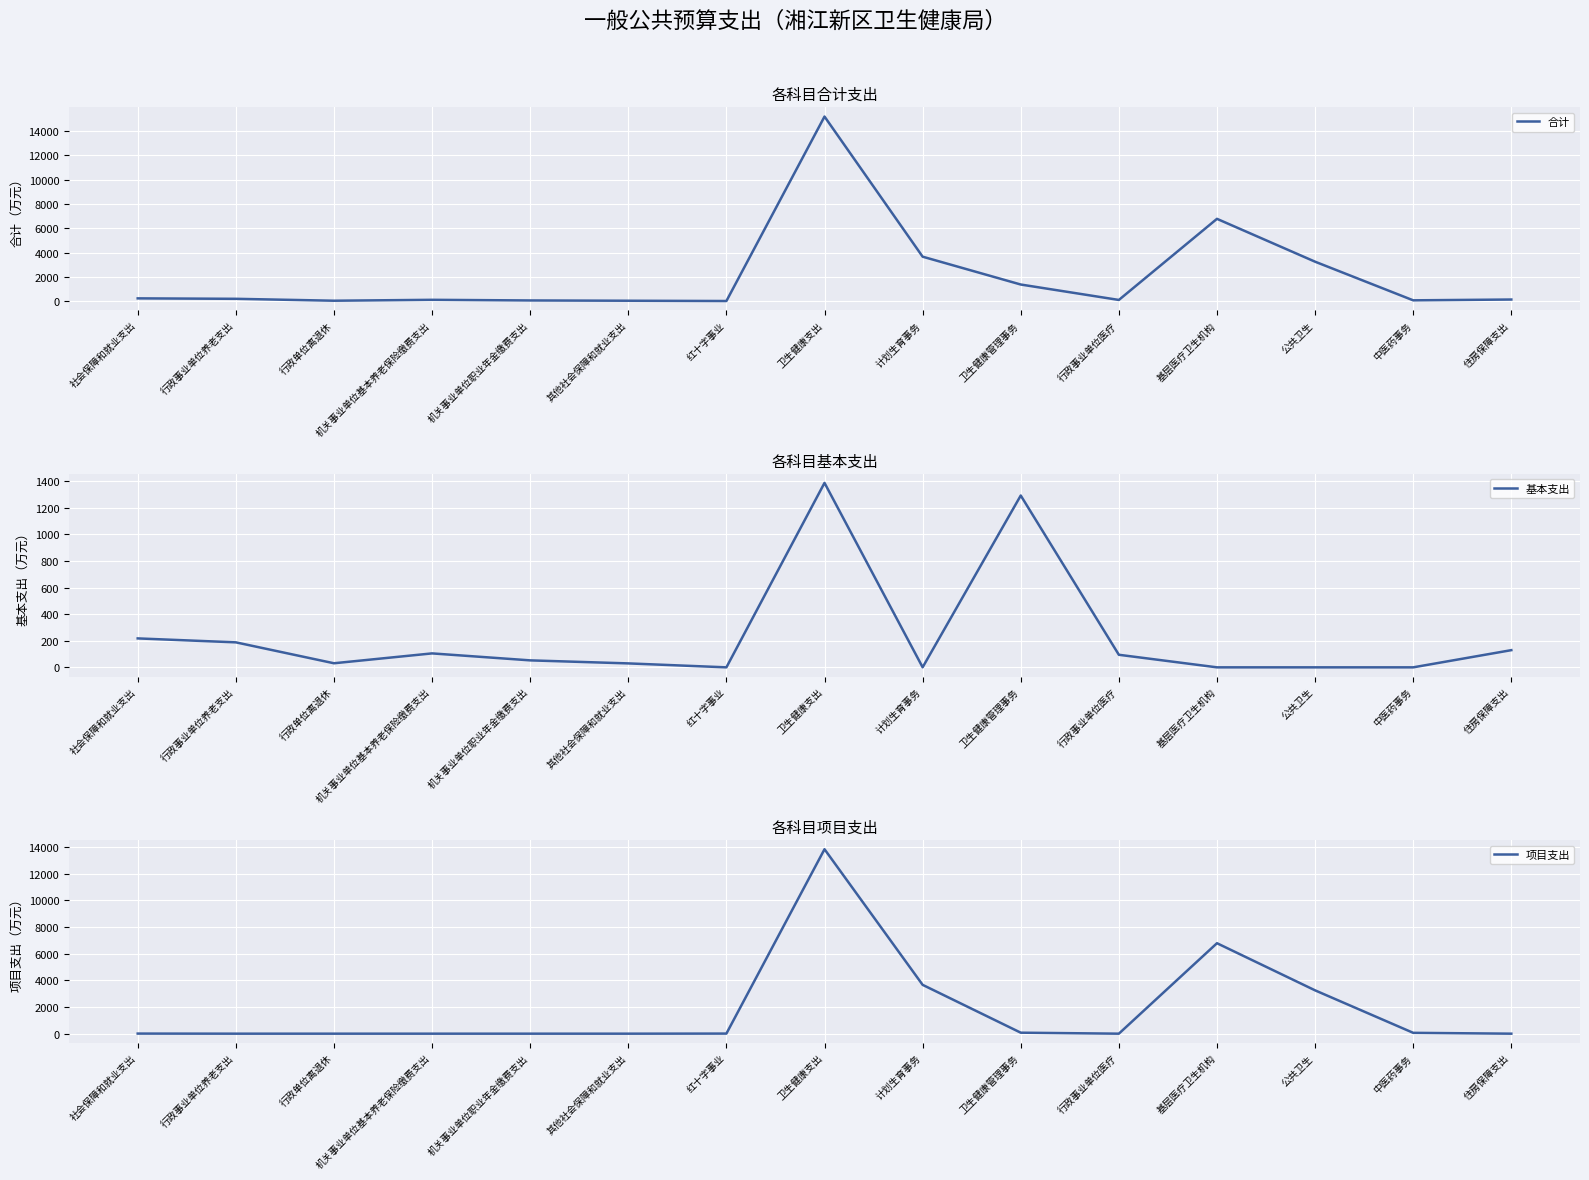

Where is the first local maximum for 合计?

机关事业单位基本养老保险缴费支出